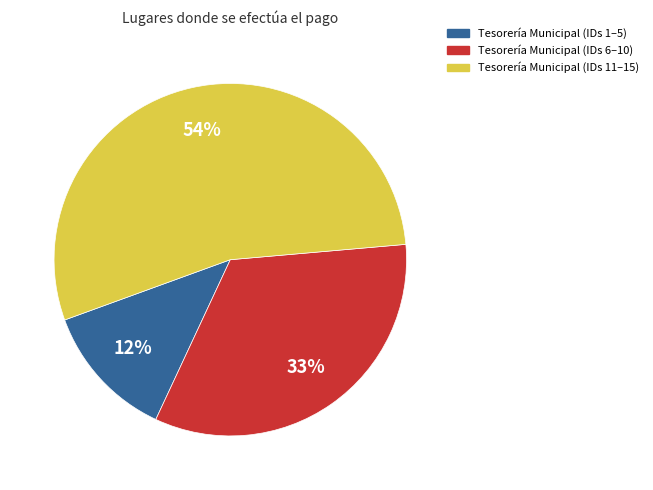

Is the sum of Tesorería Municipal (IDs 1–5) and Tesorería Municipal (IDs 11–15) greater than half?

Yes